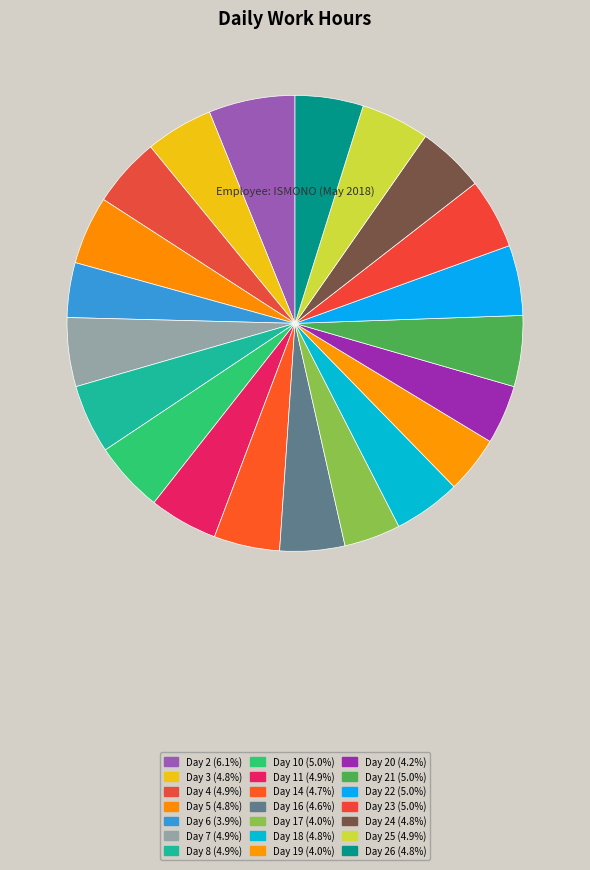

How many slices are in this pie chart?

21